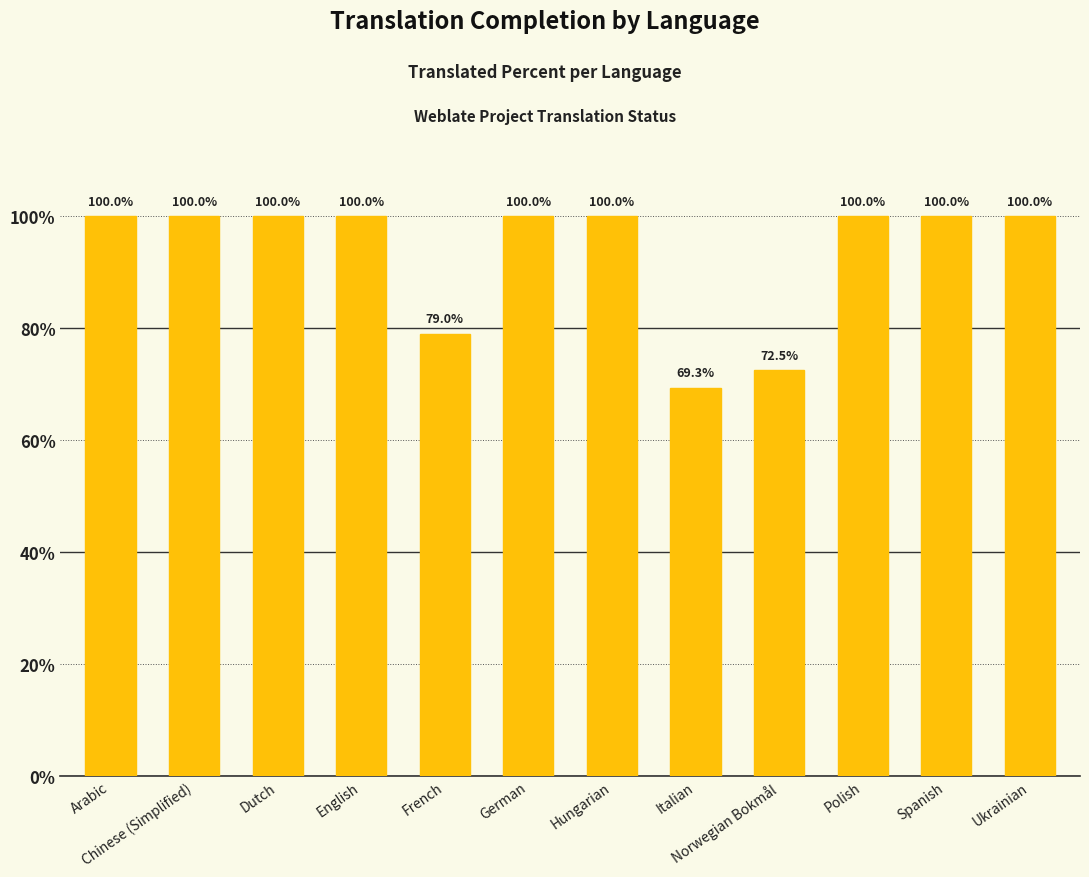

Approximately how many times larger is the value at Chinese (Simplified) compared to Norwegian Bokmål?

1.4